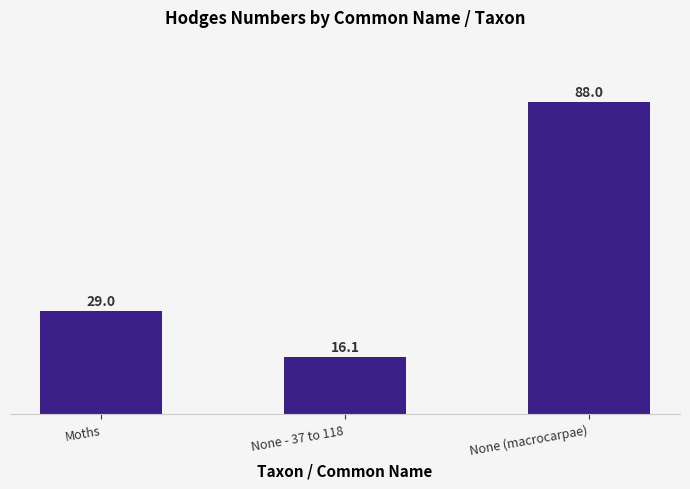

What value does the data have at Moths?

29.0